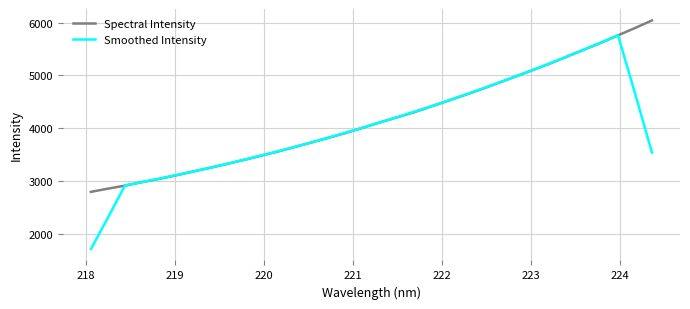

List the series in order of their peak value, highest first.

Spectral Intensity, Smoothed Intensity